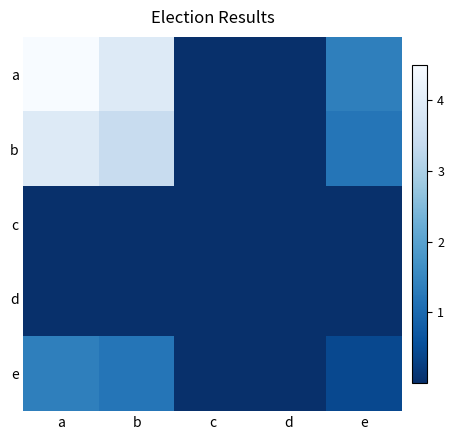

Which category has the lowest value across all series?

c